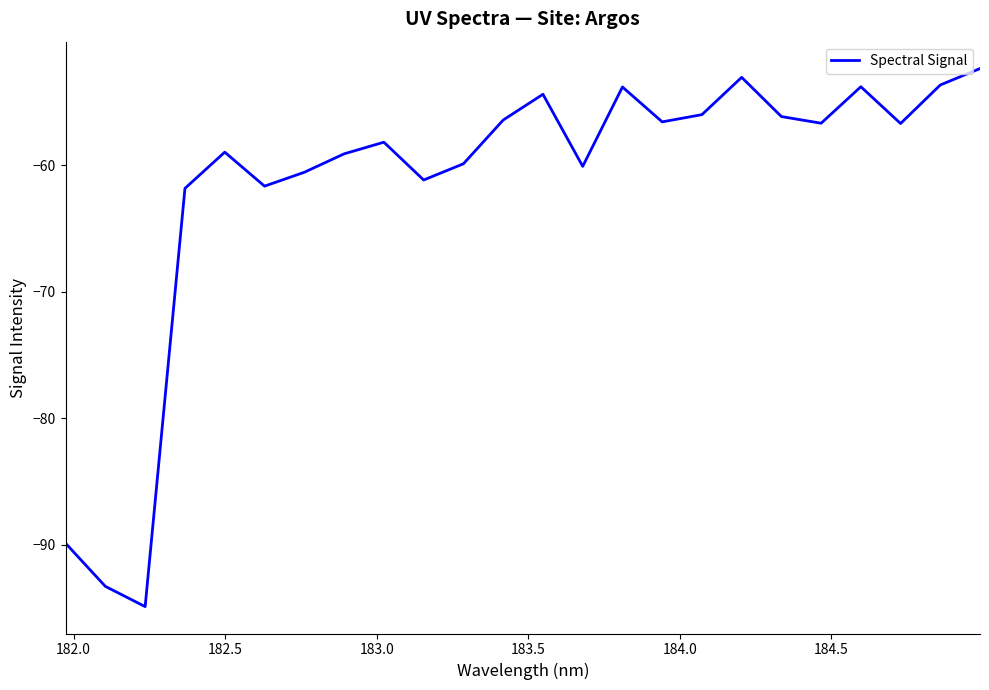

What is the greatest value displayed?

-52.3